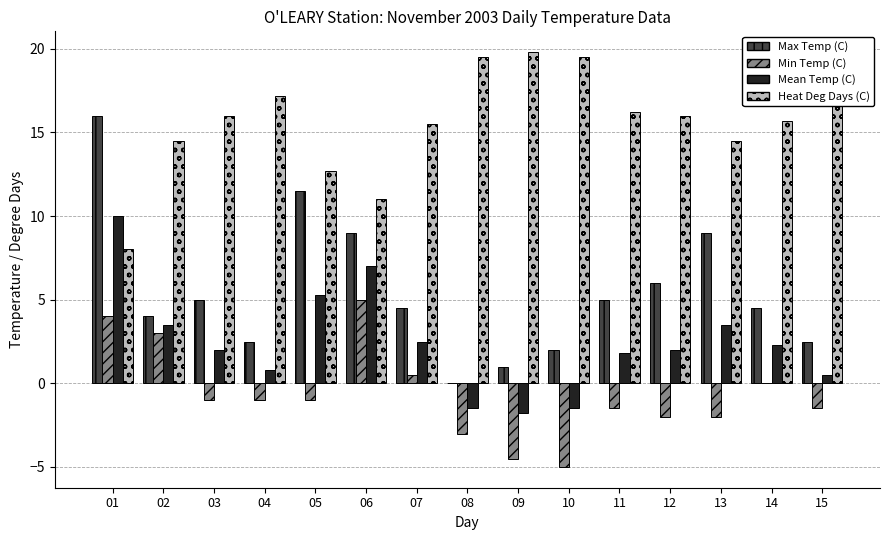

At which label does Max Temp (C) first exceed 4?

01